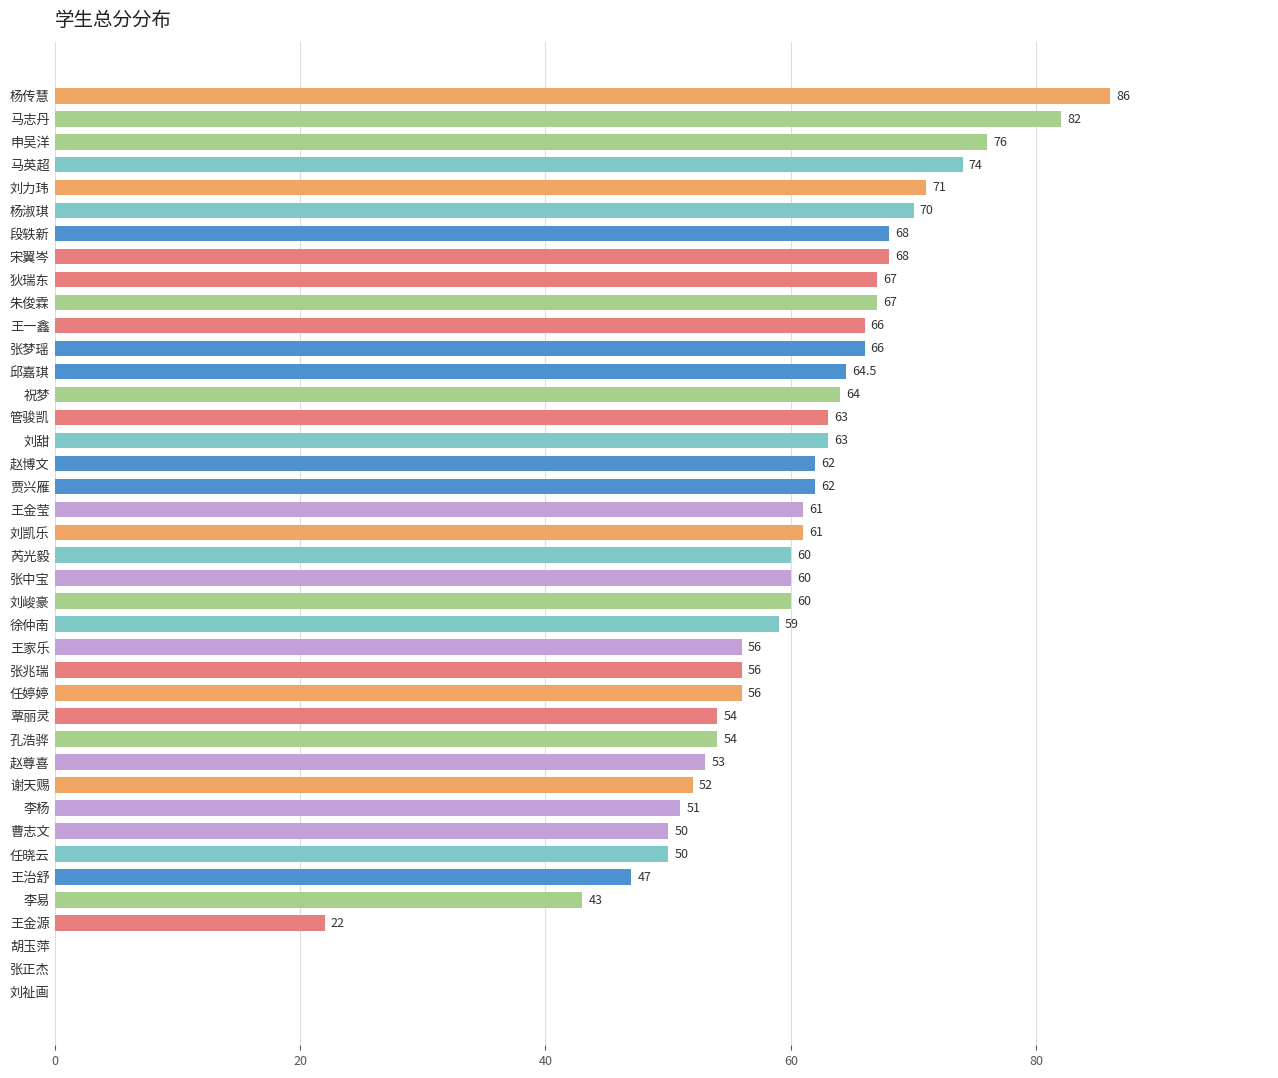

What is the sum of the values at 朱俊霖 and 申吴洋?

143.0